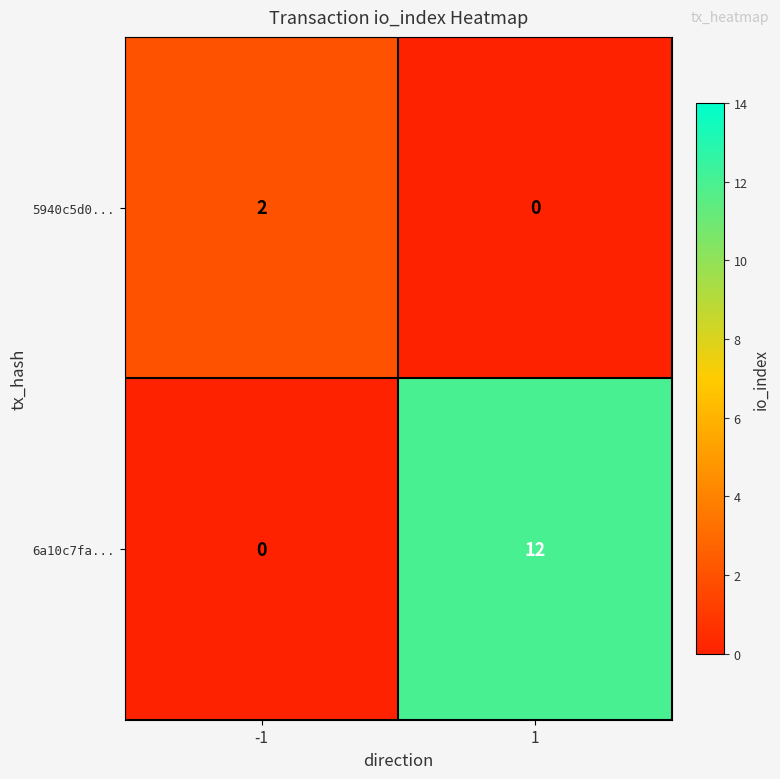

True or false: 6a10c7fa... has a value of 12 at 1.

True